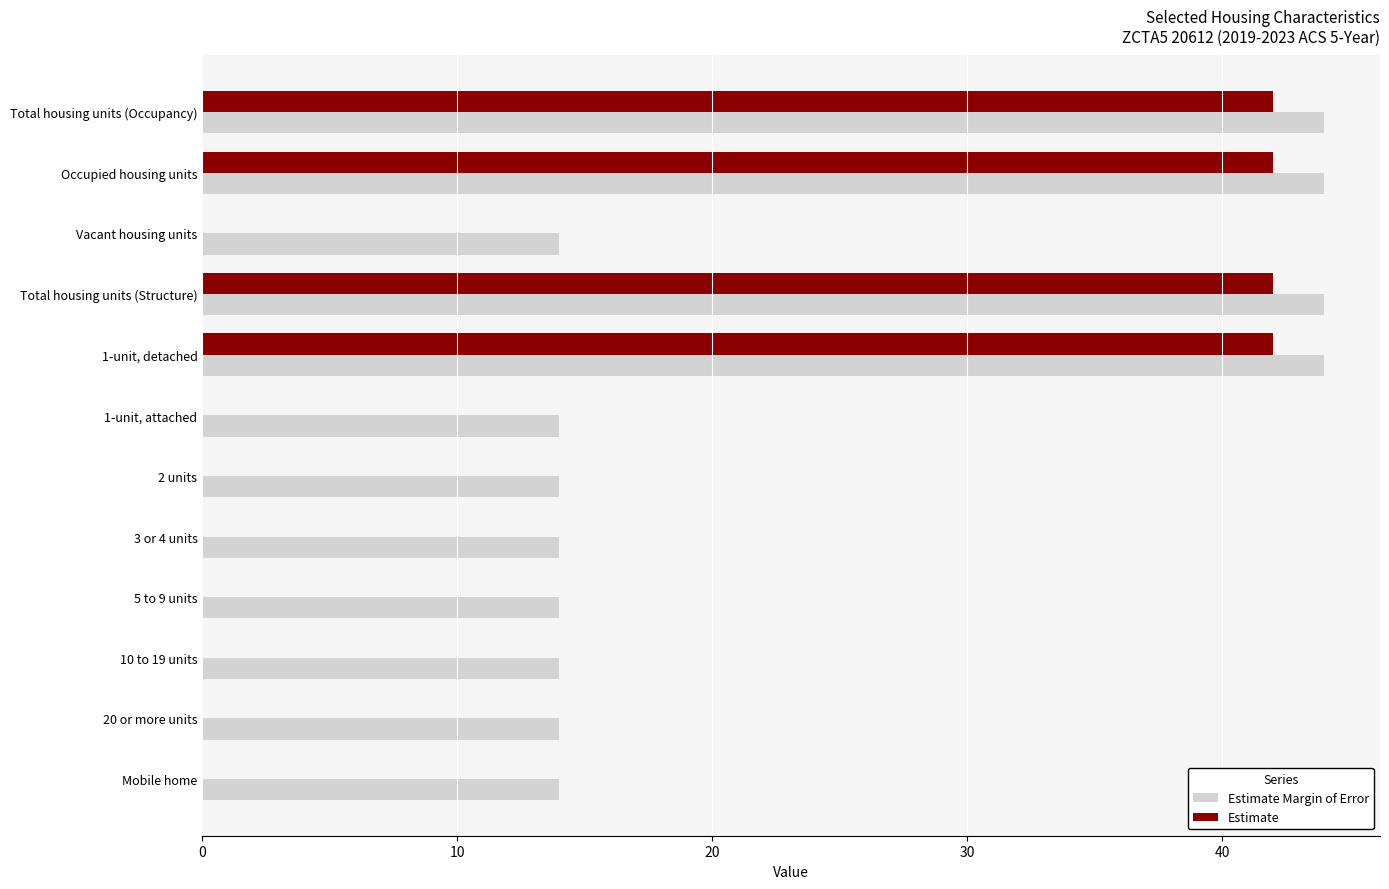

Is it true that Estimate equals 0 at 2 units?

True